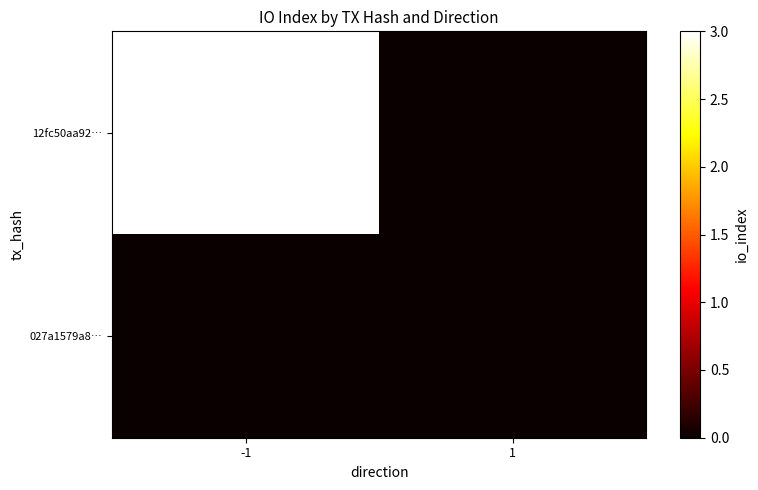

How many series are shown in this chart?

2